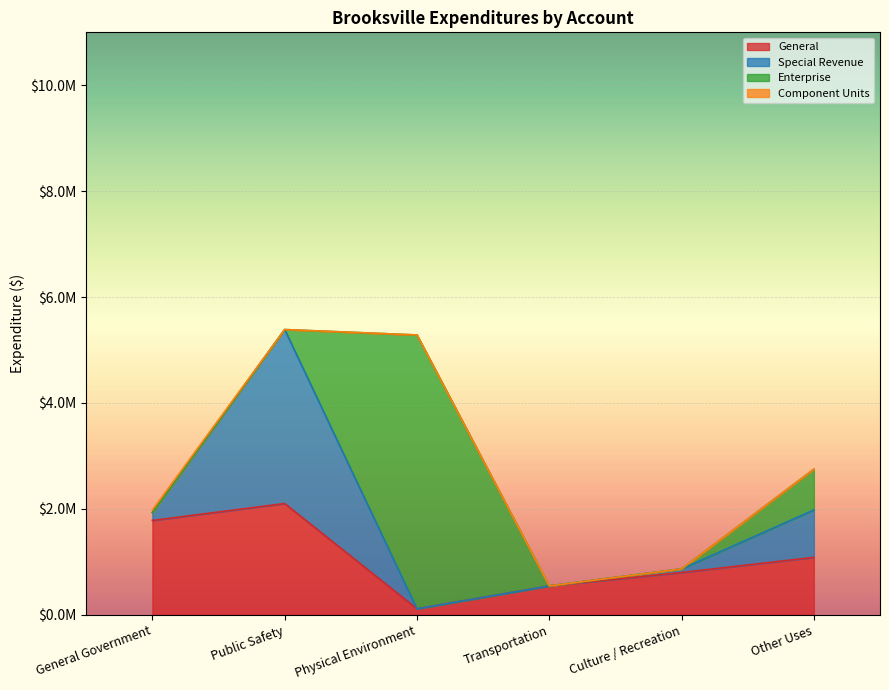

How many lines are shown in the chart?

4